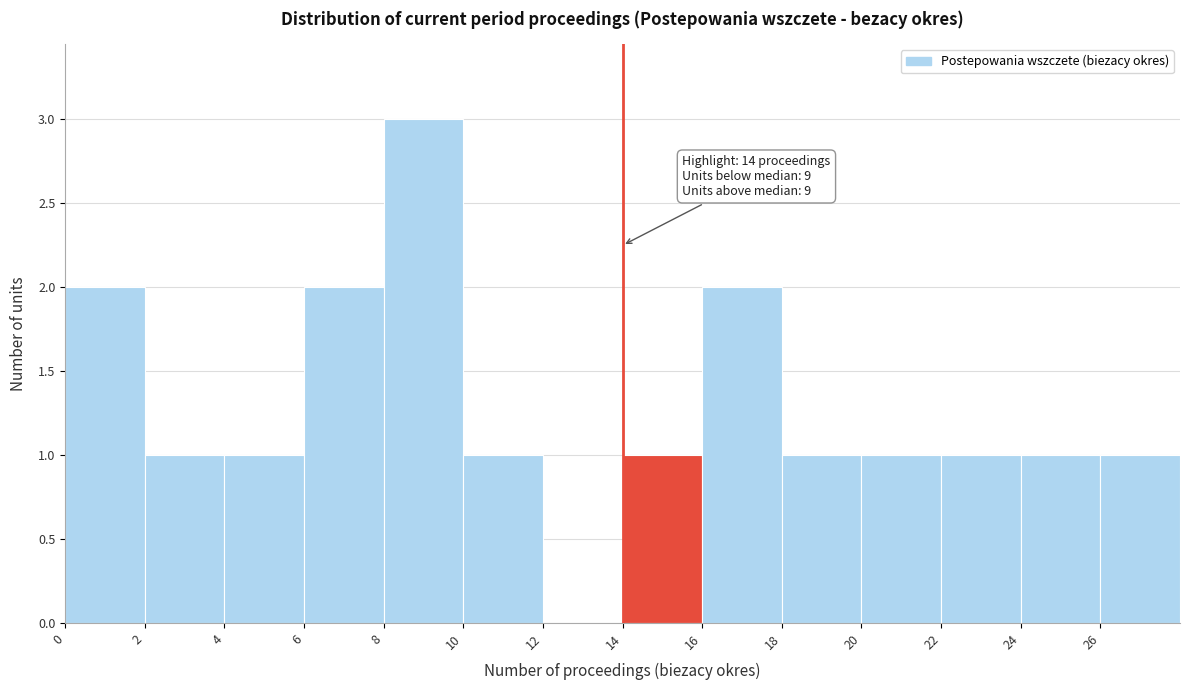

Over which range of the x-axis is the bar tallest?

8 to 10